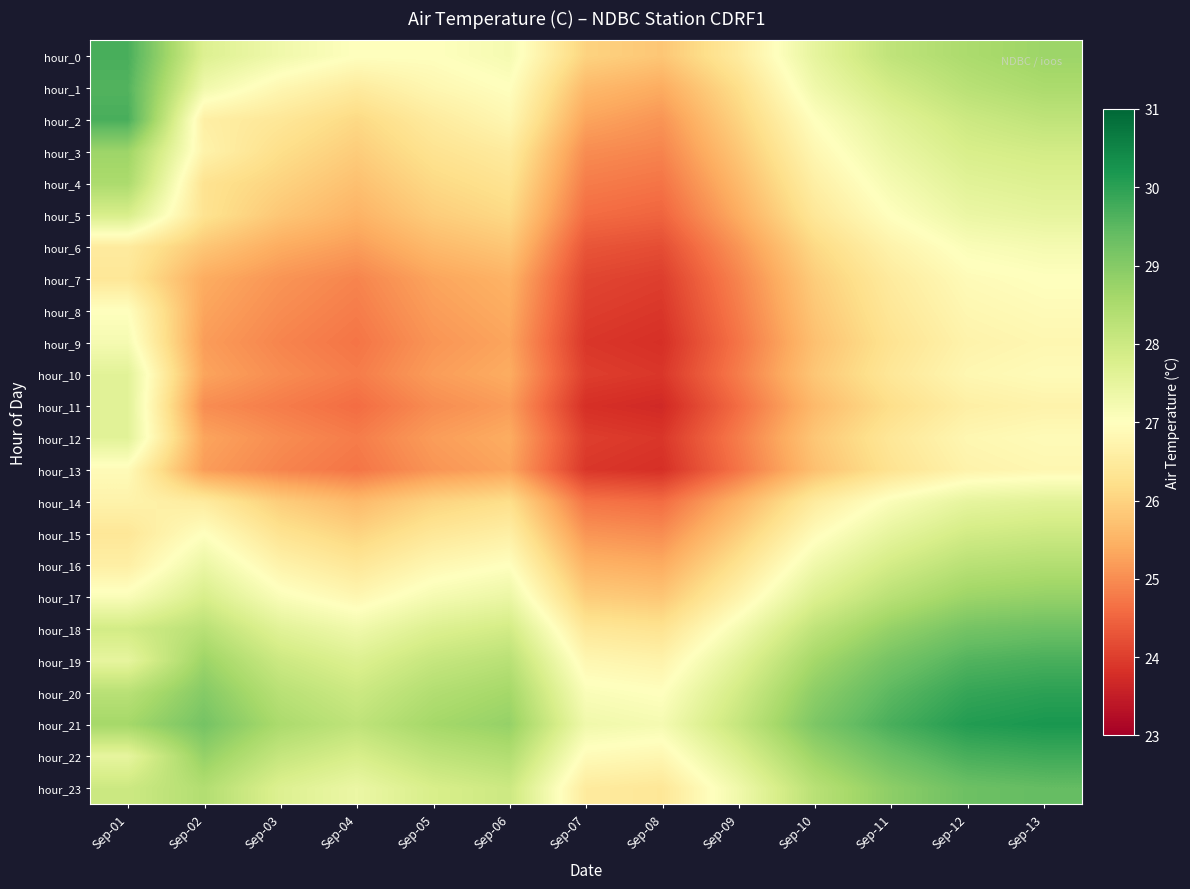

At which label does hour_11 reach its minimum?

Sep-08